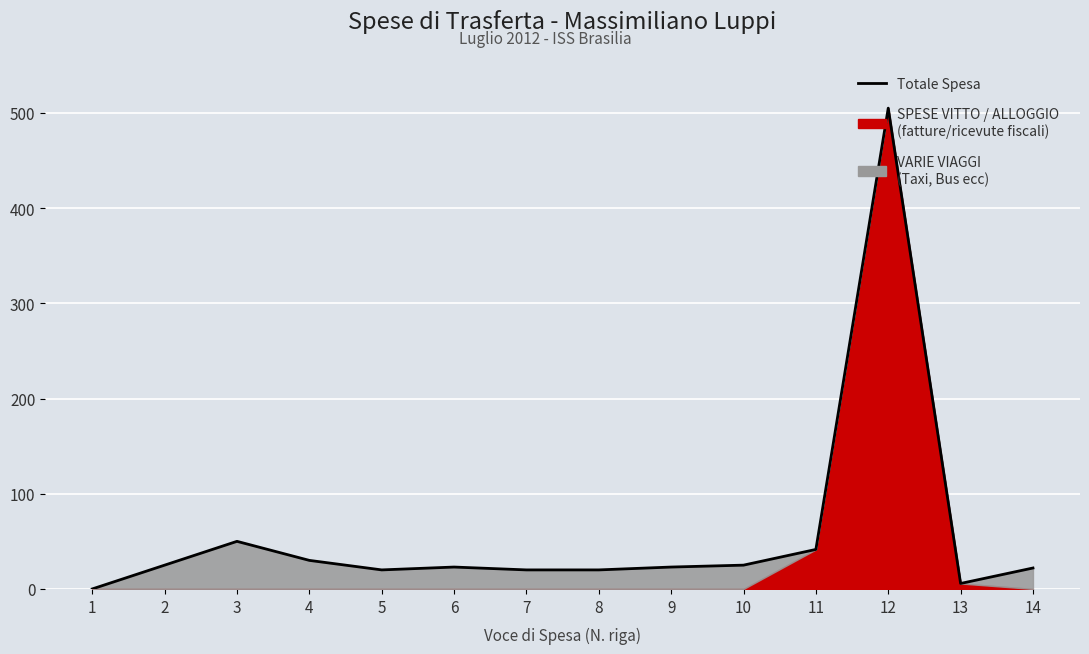

Reading left to right, transcribe all the data shown in this chart.

0.0	25.0	50.0	30.0	20.0	23.0	20.0	20.0	23.0	25.0	41.5	505.0	5.8	22.0